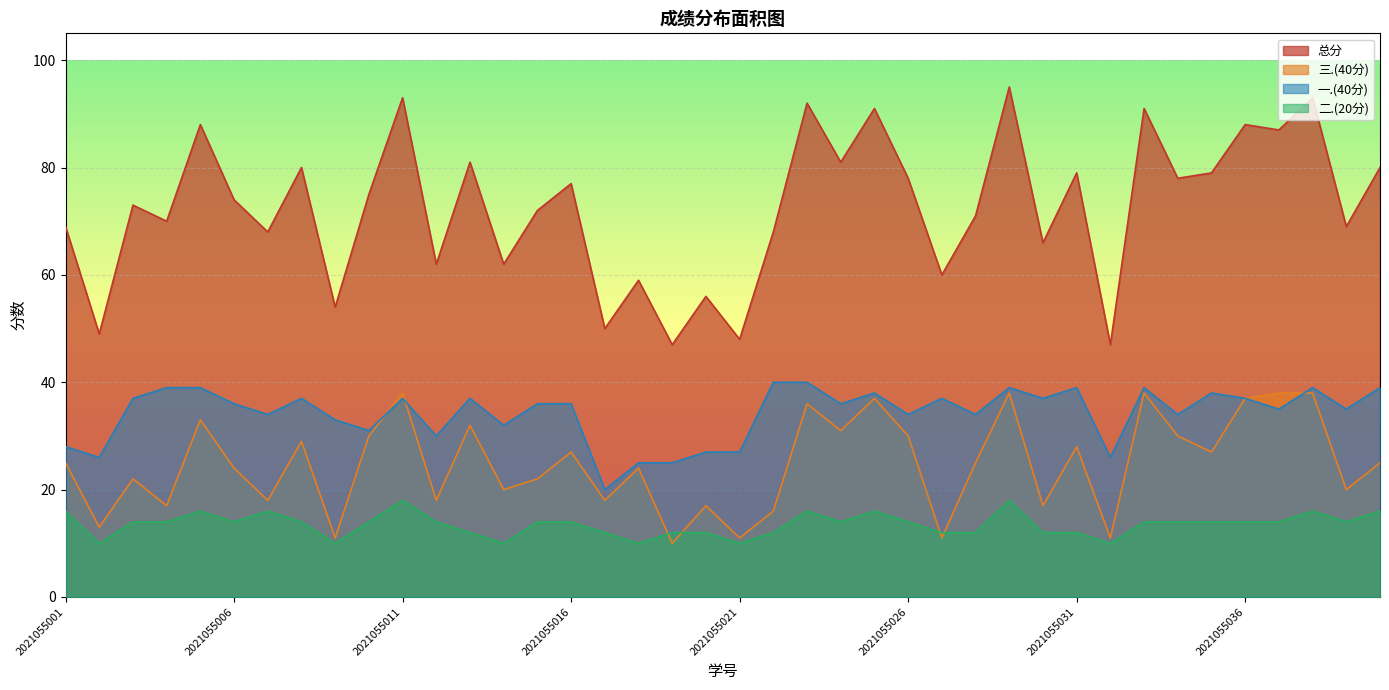

How many data points in 总分 are less than 74?

20